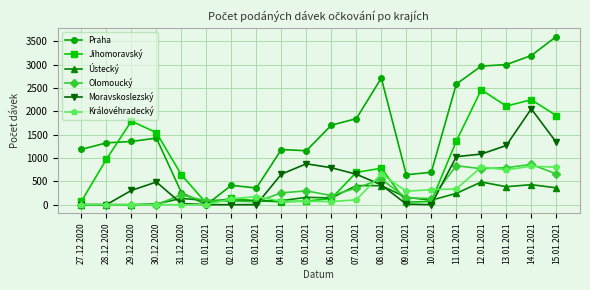

How many lines are shown in the chart?

6